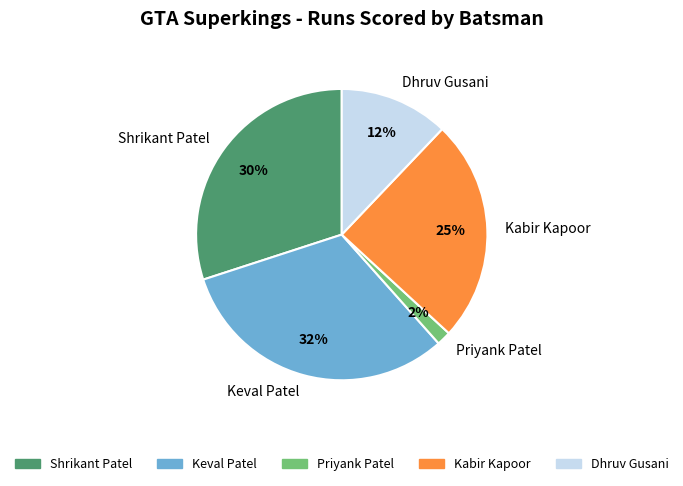

What is the smallest slice in the pie chart?

Priyank Patel